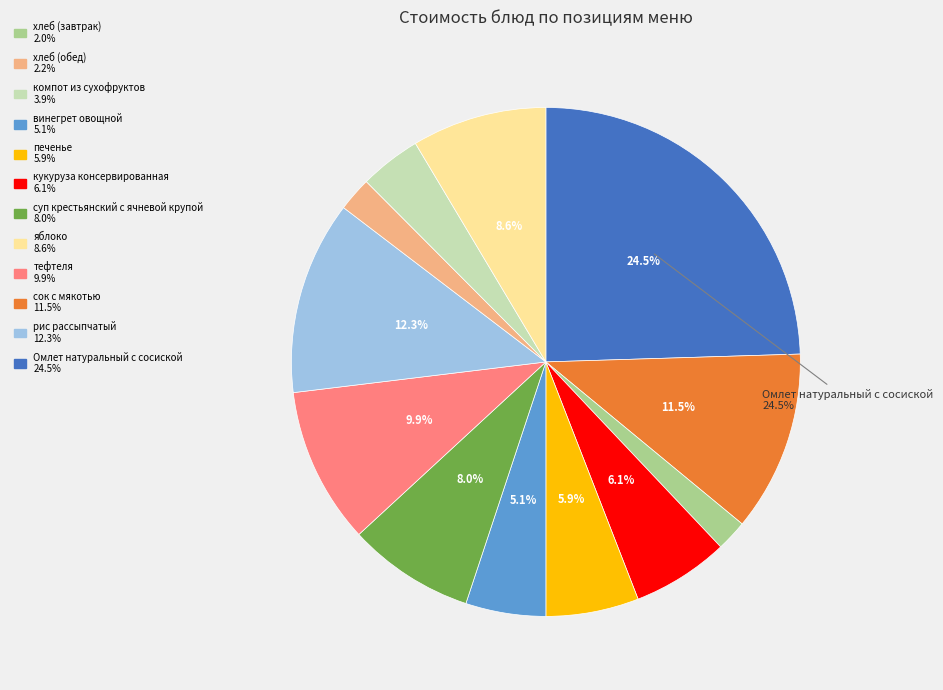

Does рис рассыпчатый 12.3% account for over 50% of the chart?

No